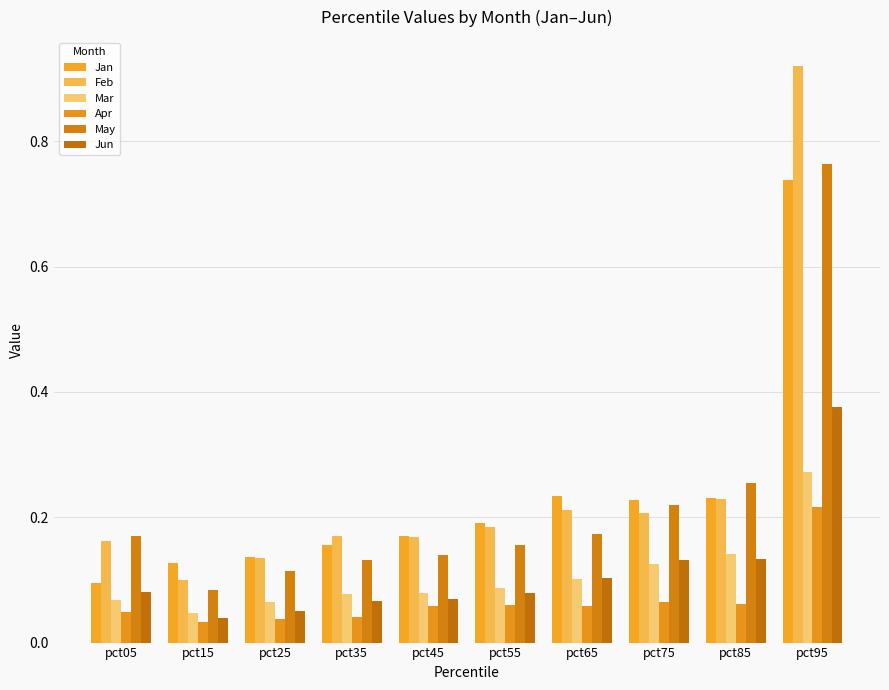

What is the maximum value shown in the chart?

0.9